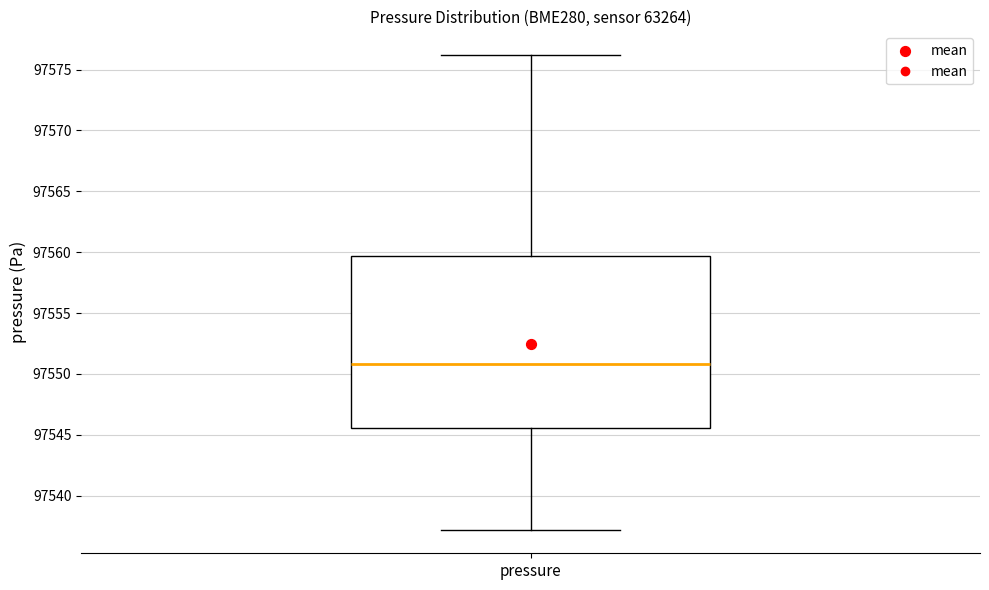

Where does the median line of the box for pressure sit on the y-axis? The values are not printed on the chart, so give them approximately, as read against the axis.

97551.0